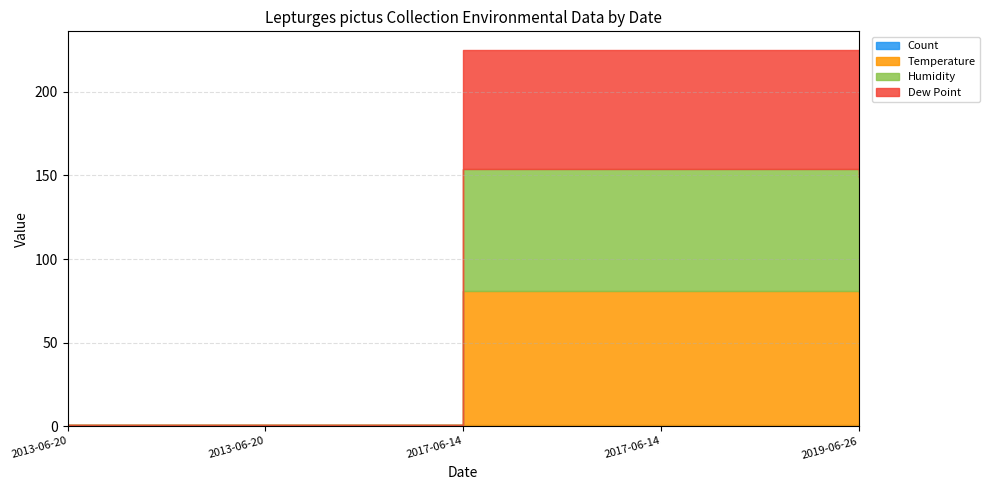

The value of Count at 2013-06-20 is 1. True or false?

True